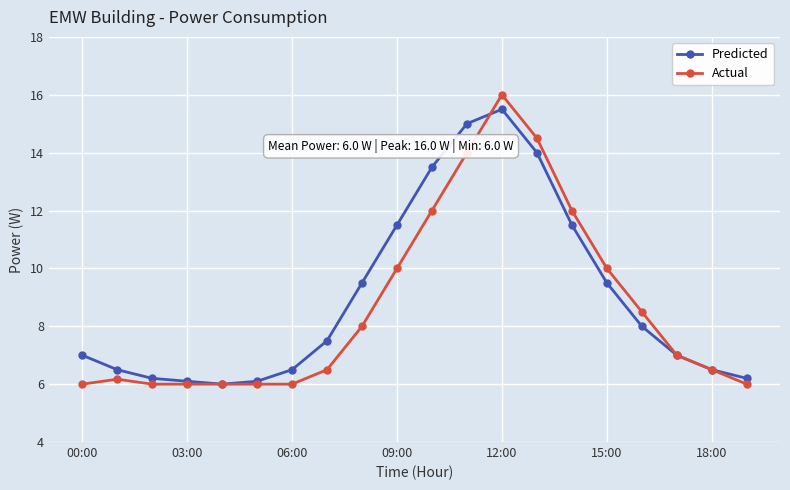

True or false: Predicted has more than 0 interior local peaks.

True